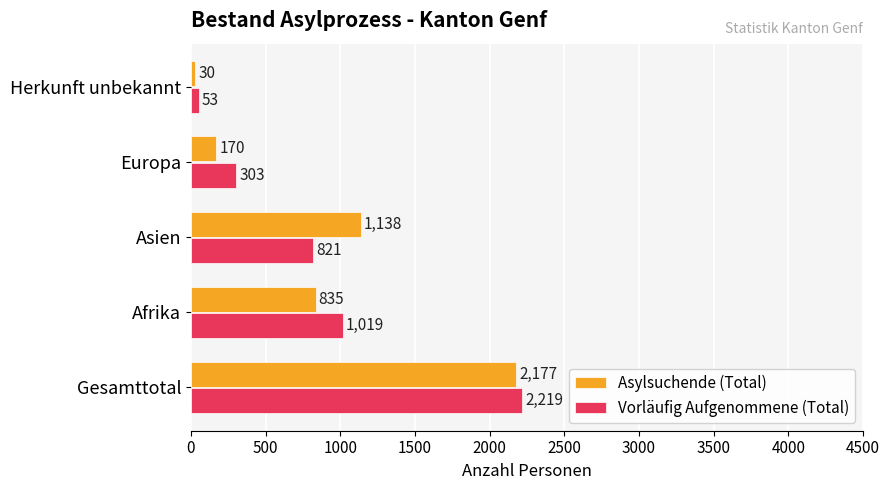

The Vorläufig Aufgenommene (Total) series shows 1019 at Afrika. True or false?

True